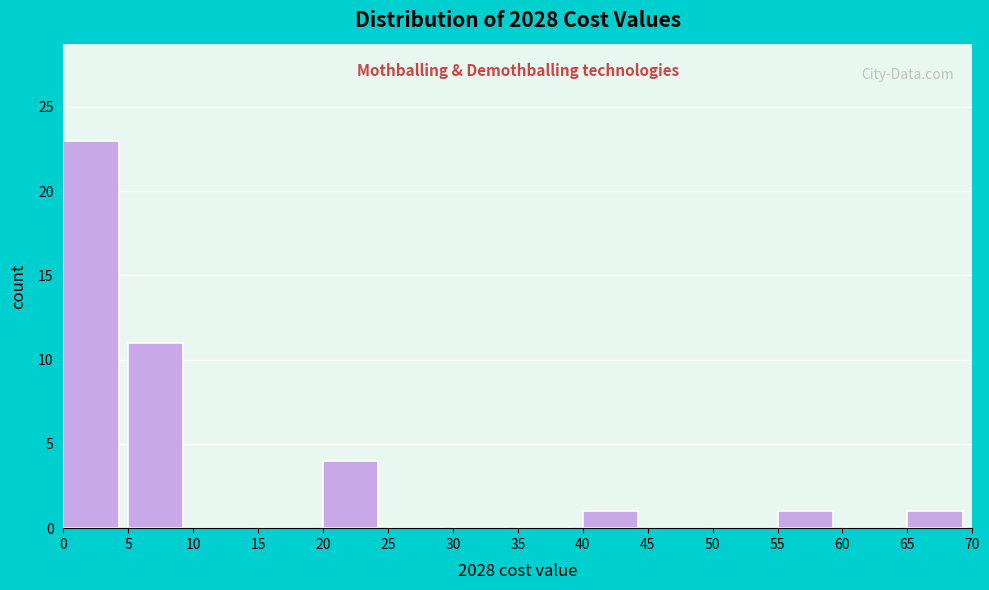

Reading left to right, list every bar in this chart as the range it spans on the x-axis followed by its height. The values are not printed on the chart, so give them approximately, as read against the axis.

0 to 5: 23
5 to 10: 11
10 to 15: 0
15 to 20: 0
20 to 25: 4
25 to 30: 0
30 to 35: 0
35 to 40: 0
40 to 45: 1
45 to 50: 0
50 to 55: 0
55 to 60: 1
60 to 65: 0
65 to 70: 1